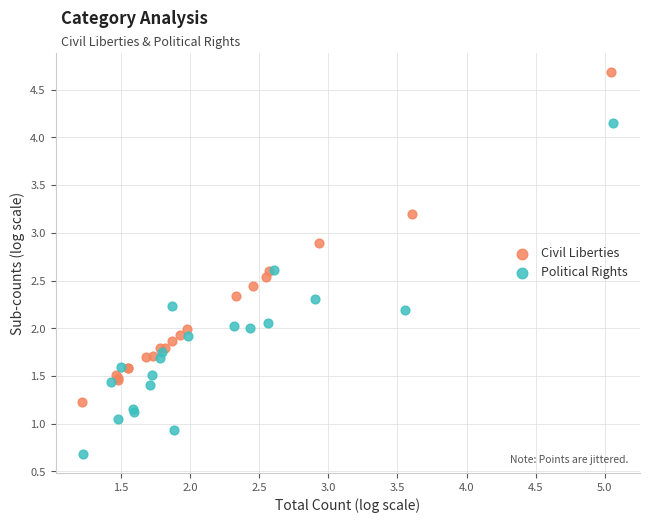

Which series contains the highest Y value?

Civil Liberties